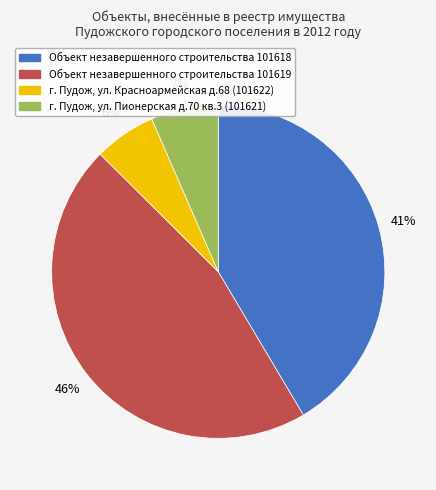

Does any single category account for the majority?

No